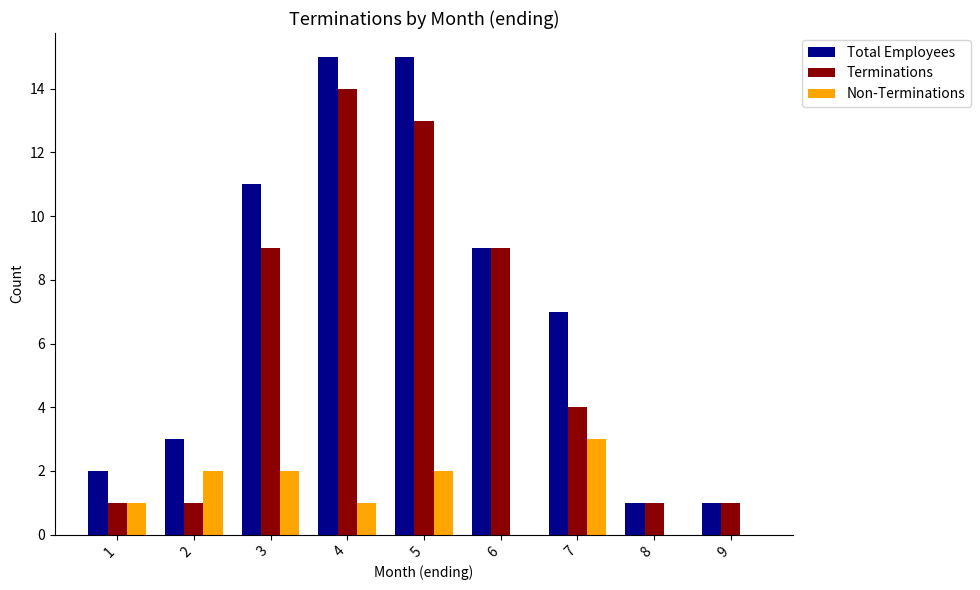

Is the value of Total Employees at 3 greater than the value of Terminations at 5?

No